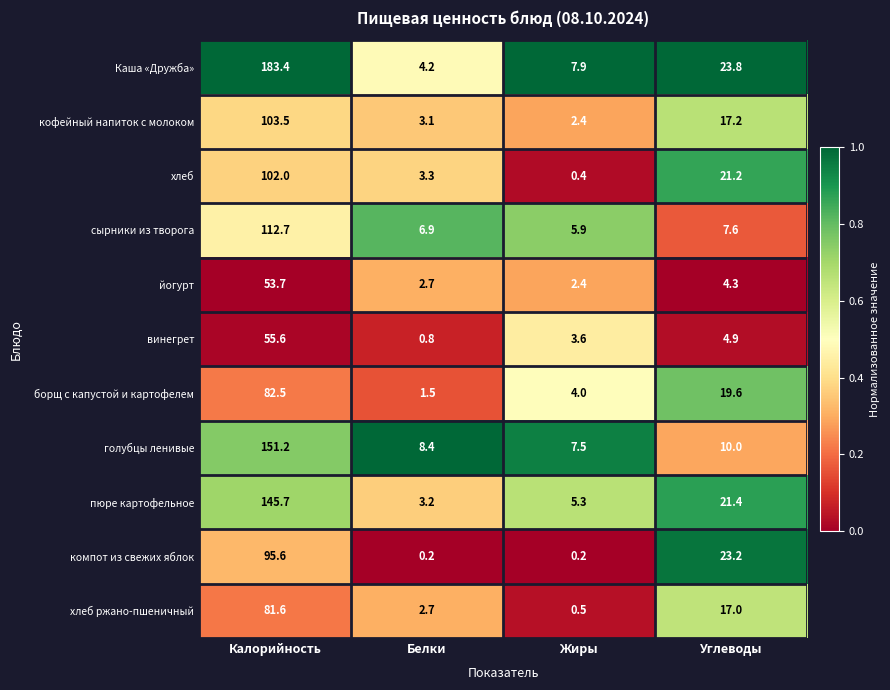

How many values in the сырники из творога series exceed 7?

2